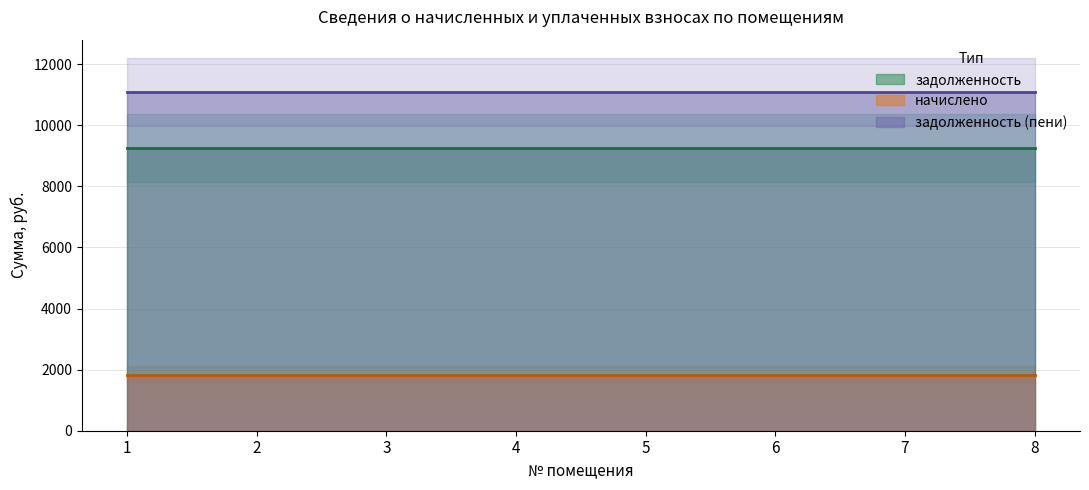

True or false: задолженность and задолженность (пени) intersect in this chart.

False